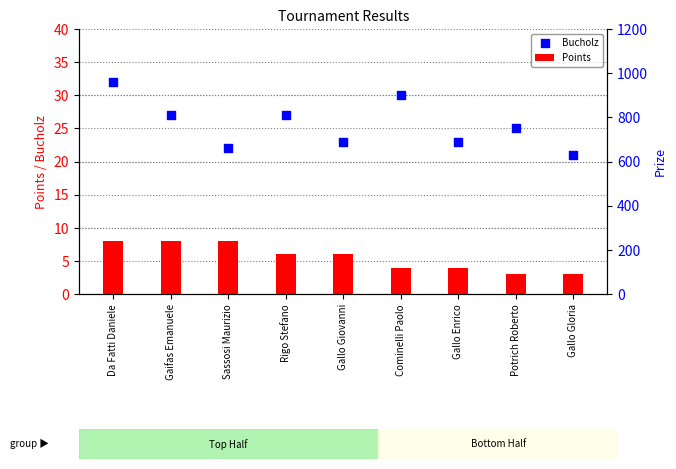

Which series reaches the minimum Y coordinate?

Points